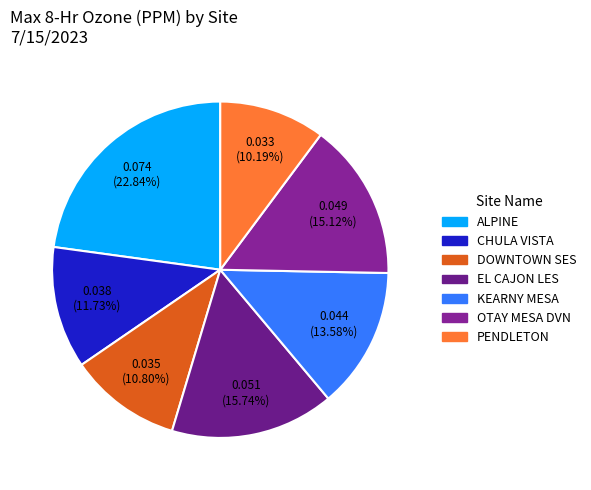

How much of the chart is everything except OTAY MESA DVN?

84.9%